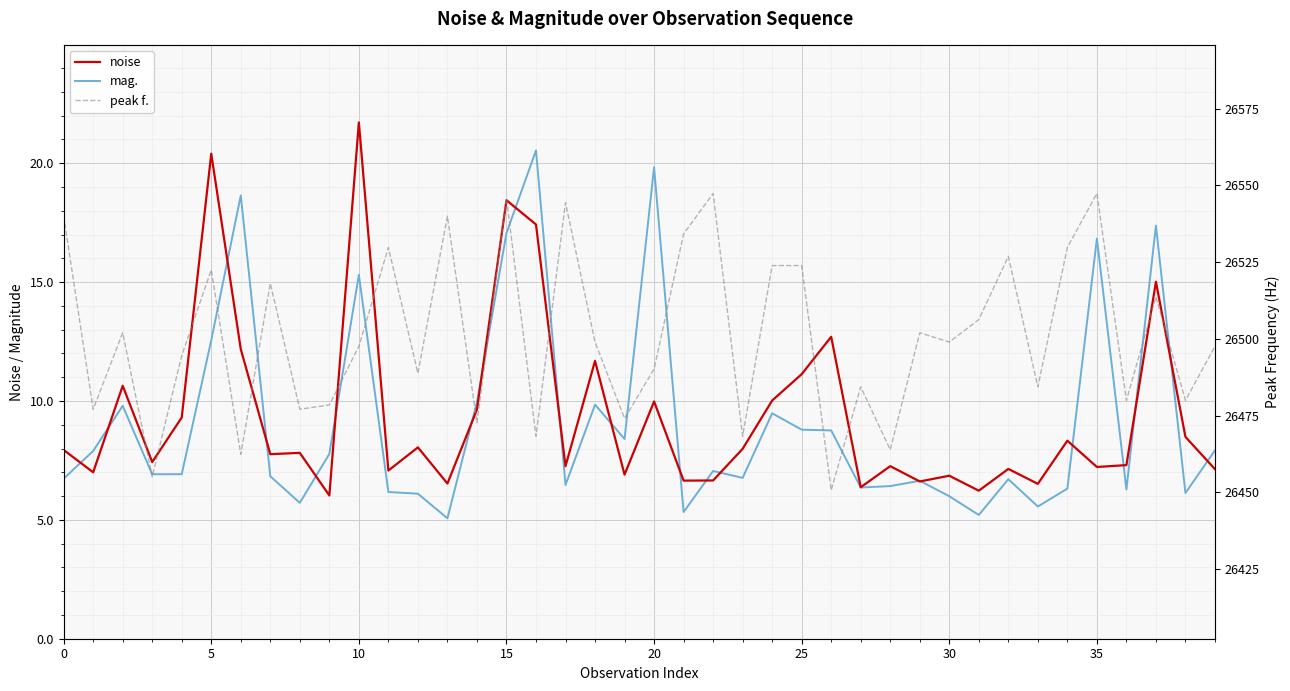

What is the value of the noise point at the 9th from the left?

7.8